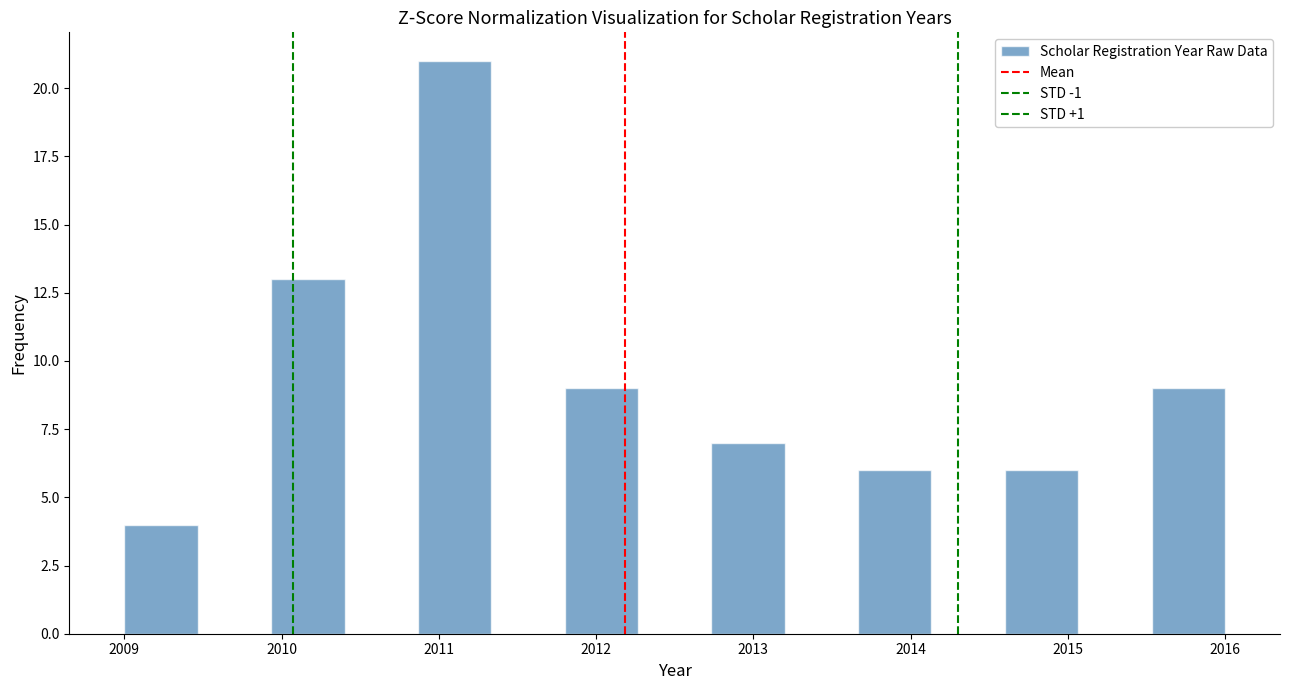

What is the height of the bar covering 2009.9 to 2010.4 on the x-axis? Neither the bar edges nor the heights are printed on the chart, so give them approximately, as read against the axes.

13